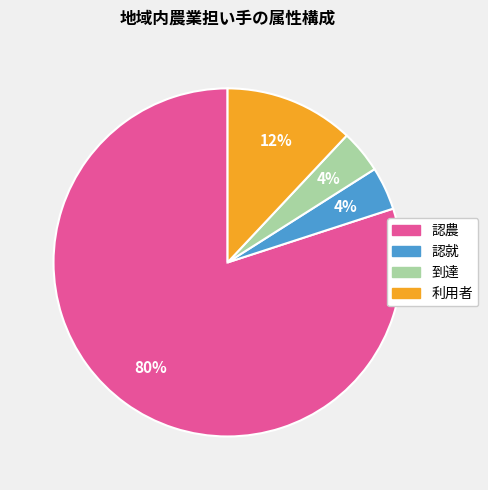

Is it true that 認就 is 12% of the pie?

False